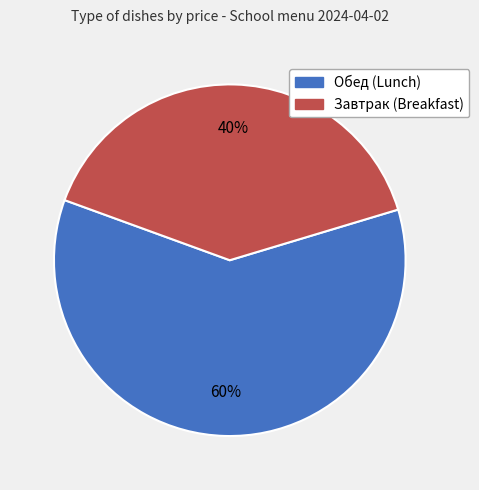

Is there any slice that represents more than half of the pie?

Yes